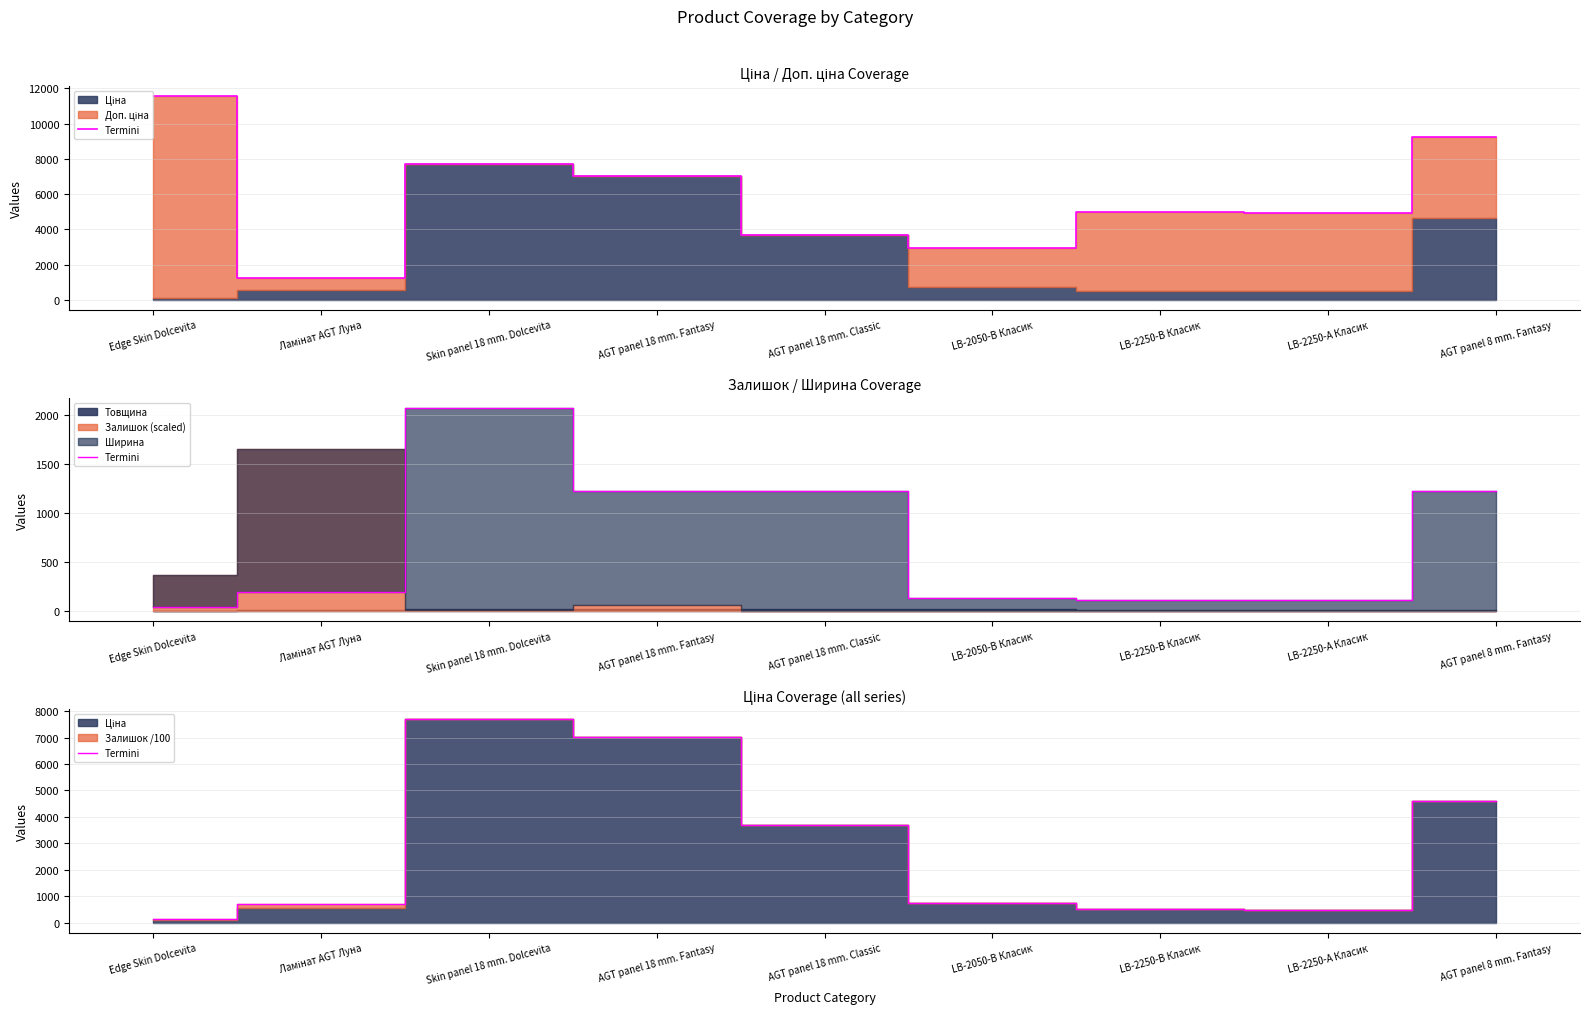

What is the sum of all values?

25572.9